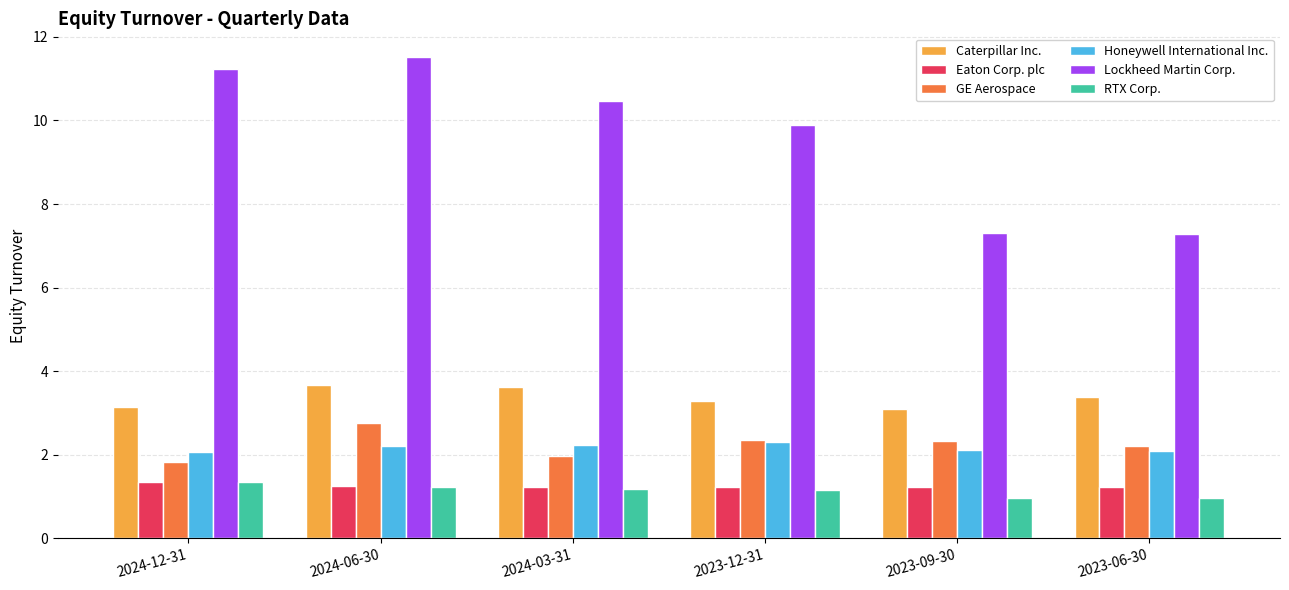

What is the lowest value of the RTX Corp. series?

1.0